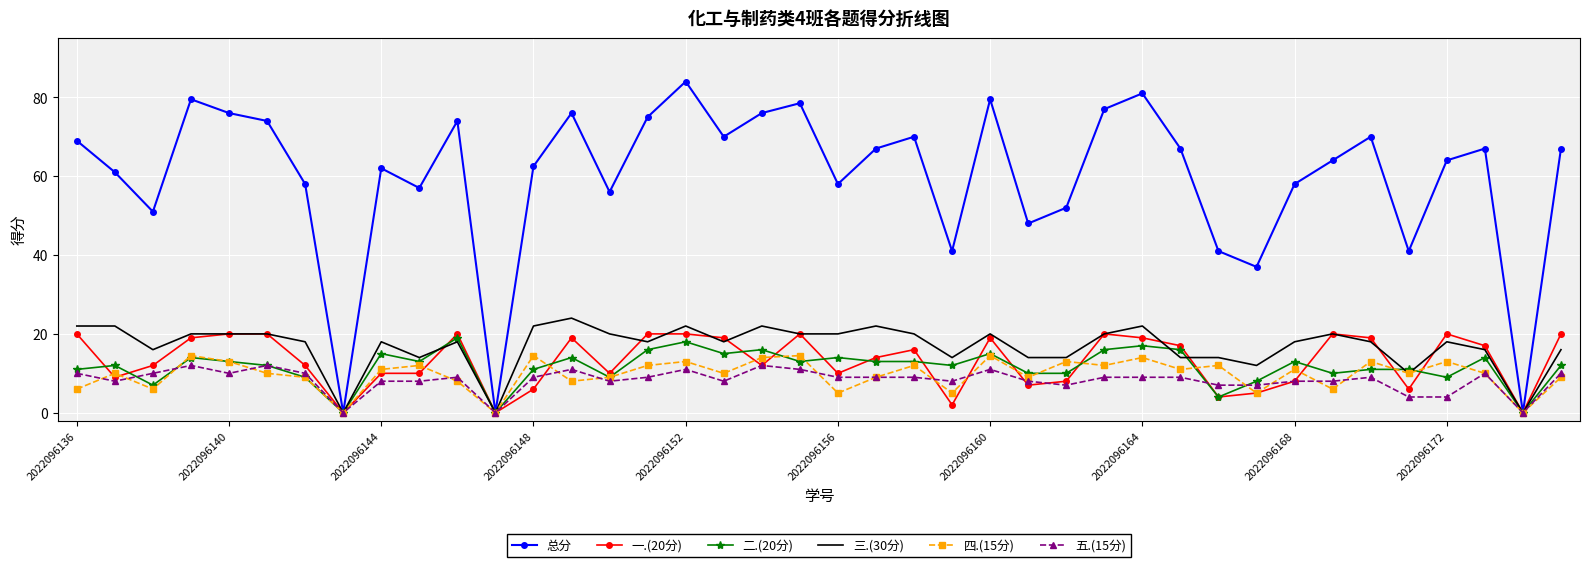

Which series has the largest total across all categories?

总分